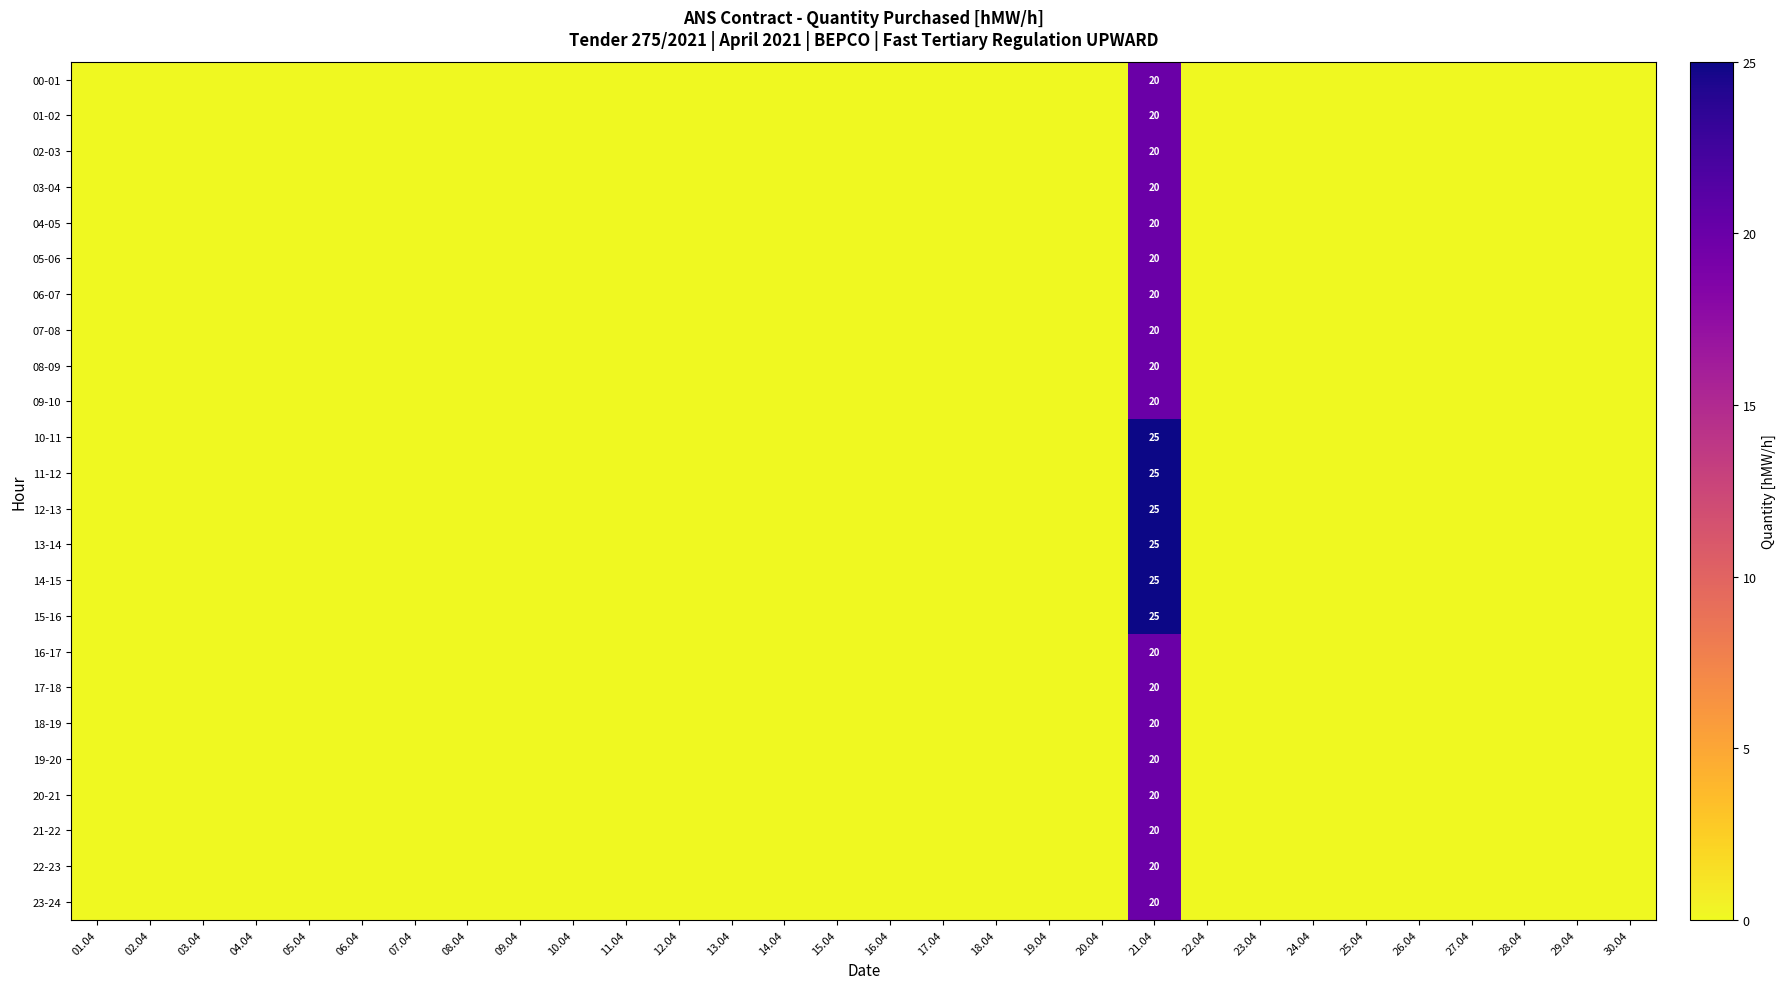

Is it true that 10-11 equals 0 at 05.04?

True